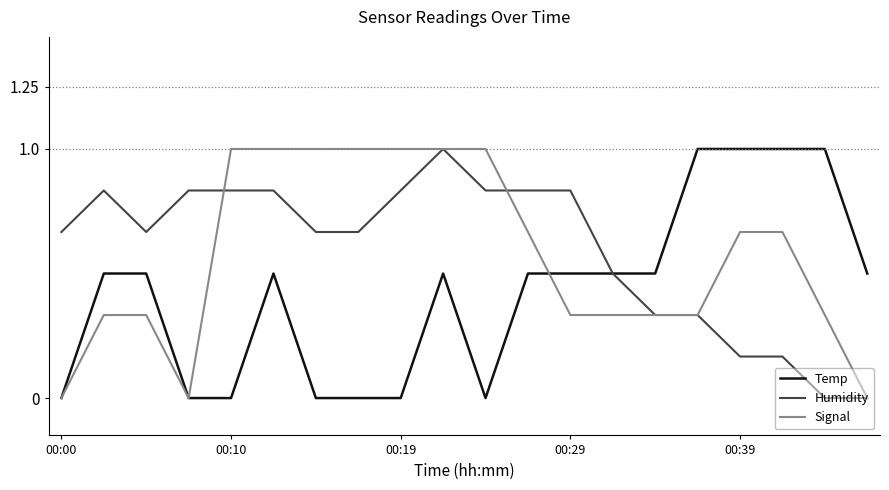

Reading left to right, what are all the values shown in this chart?

Temp: 0.0	0.5	0.5	0.0	0.0	0.5	0.0	0.0	0.0	0.5	0.0	0.5	0.5	0.5	0.5	1.0	1.0	1.0	1.0	0.5
Humidity: 0.7	0.8	0.7	0.8	0.8	0.8	0.7	0.7	0.8	1.0	0.8	0.8	0.8	0.5	0.3	0.3	0.2	0.2	0.0	0.0
Signal: 0.0	0.3	0.3	0.0	1.0	1.0	1.0	1.0	1.0	1.0	1.0	0.7	0.3	0.3	0.3	0.3	0.7	0.7	0.3	0.0